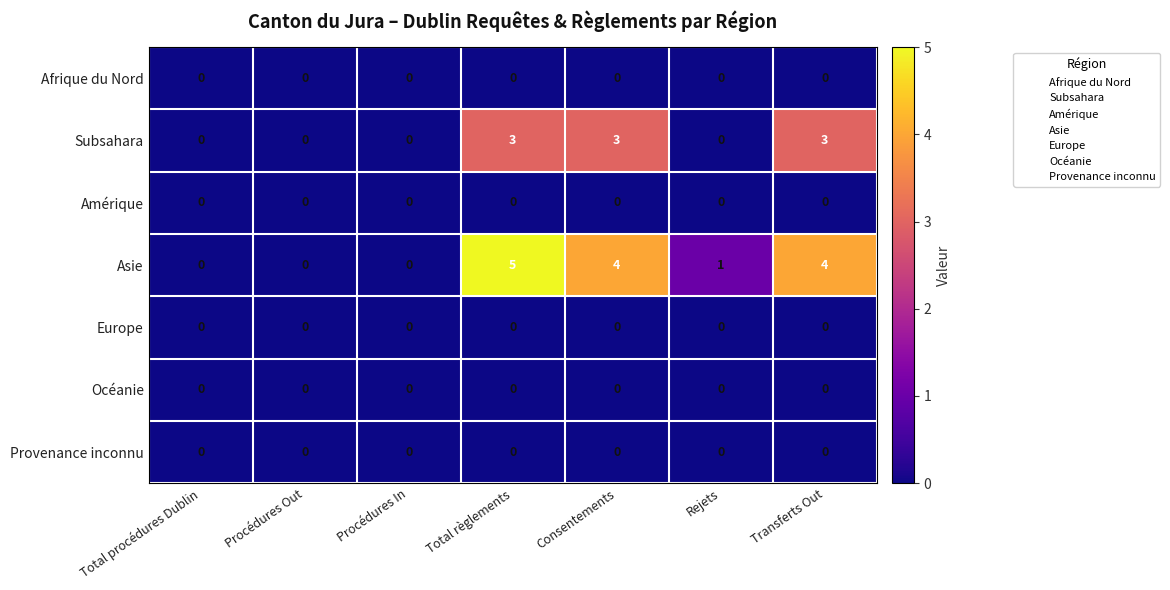

True or false: Provenance inconnu has a value of 0 at Rejets.

True